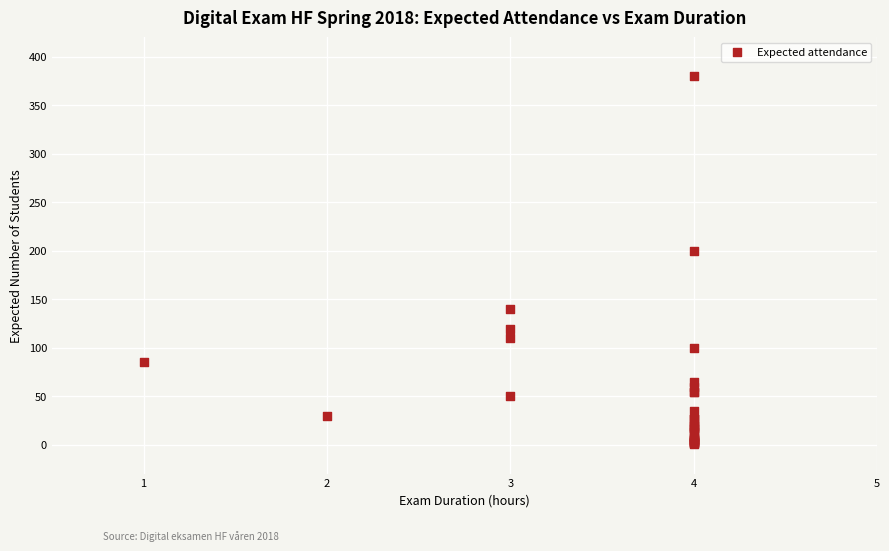

What Y value in the scatter plot is closest to 190?

200